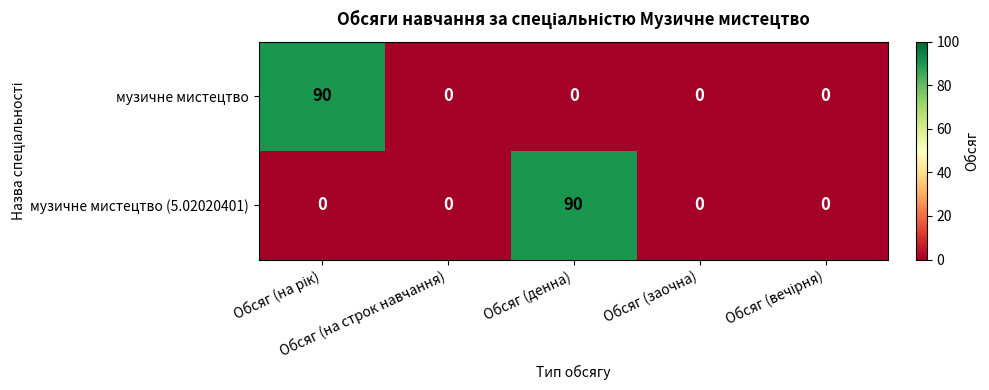

What is the maximum value for музичне мистецтво?

90